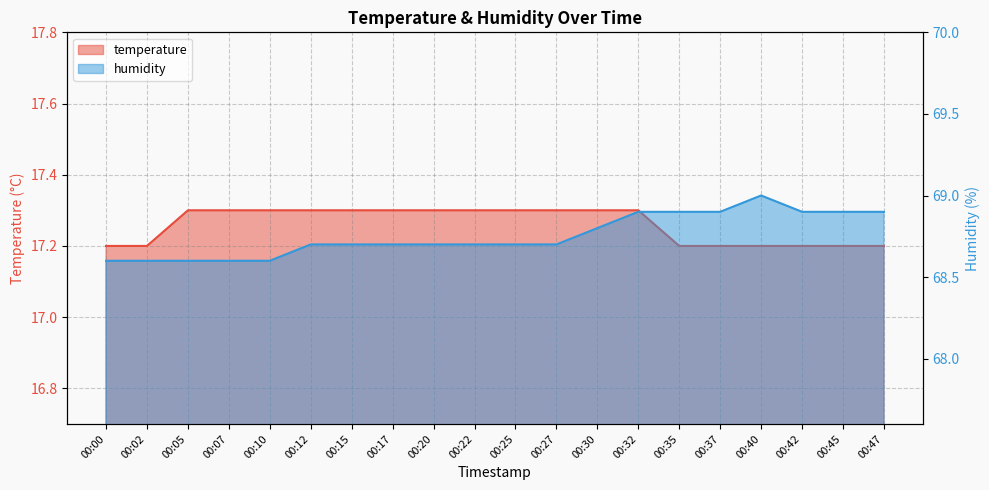

Is it true that temperature equals 17.3 at 00:22?

True